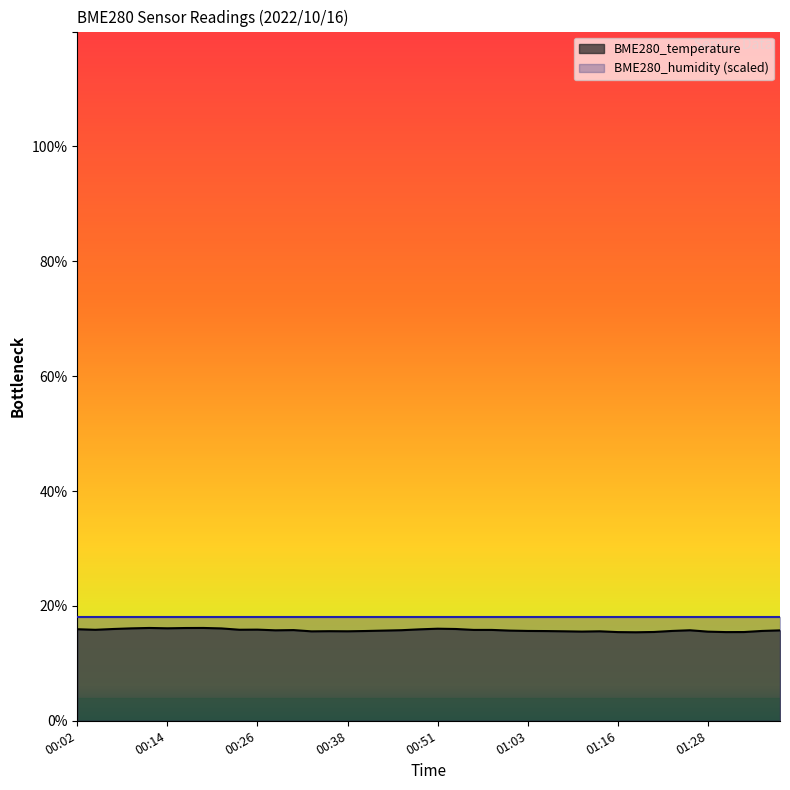

At which label is the value closest to 15?

01:18